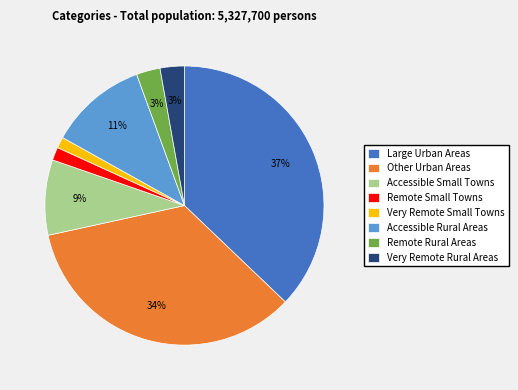

To the nearest percent, what is the average slice percentage?

12%